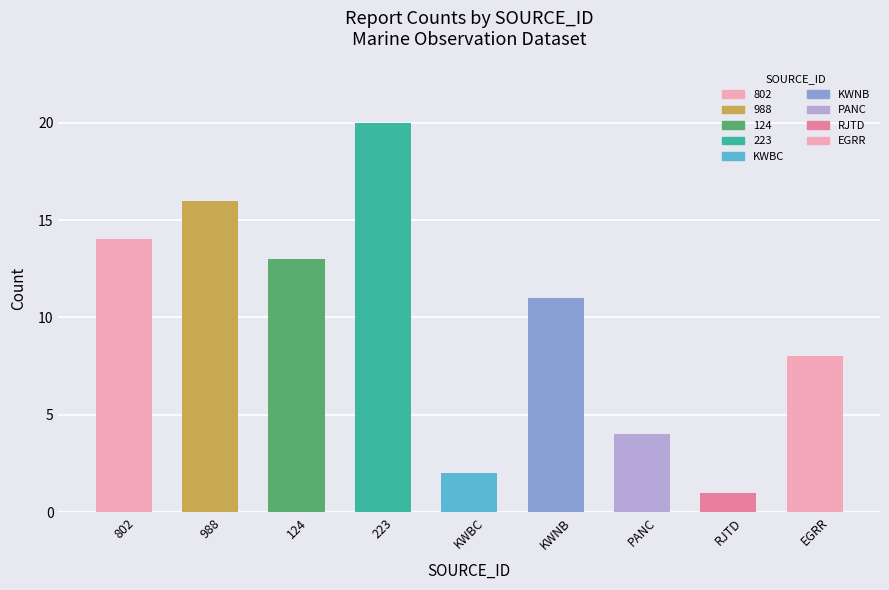

What position from the right is PANC?

3